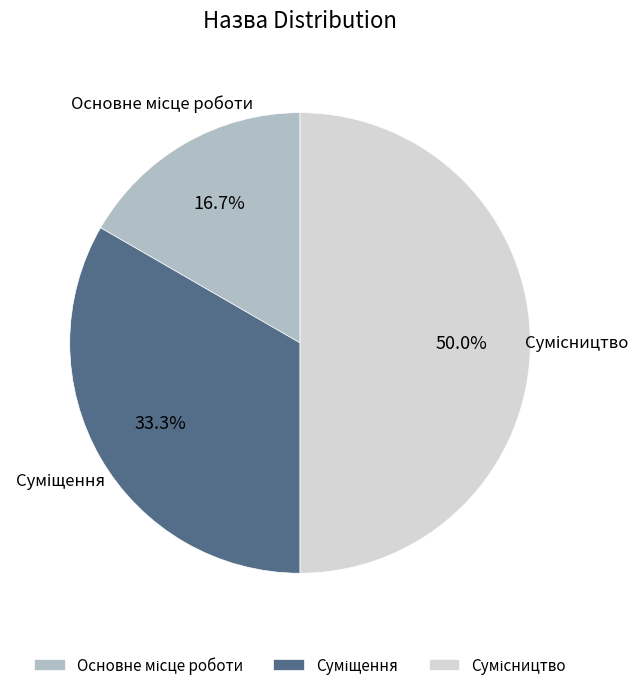

What is the change in value from Основне місце роботи to Сумісництво?

+2